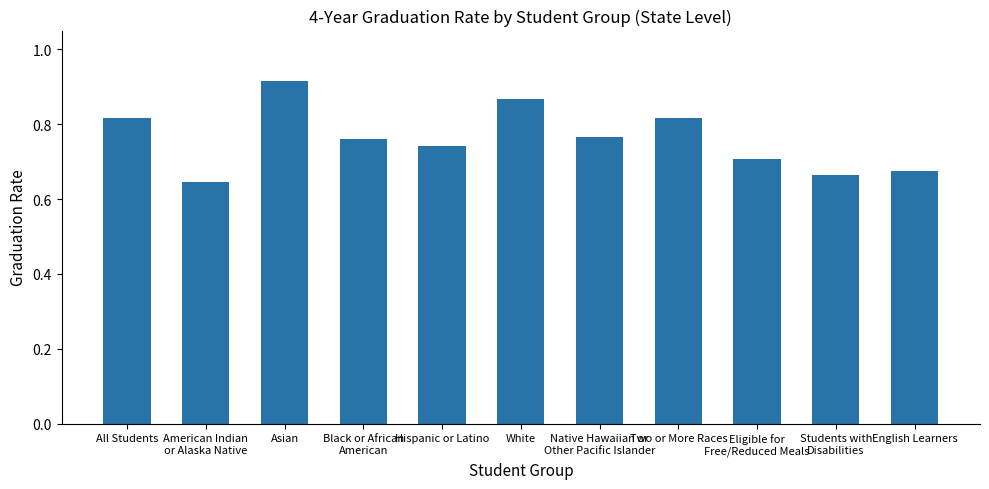

Count the values in the range 0 to 1.

11